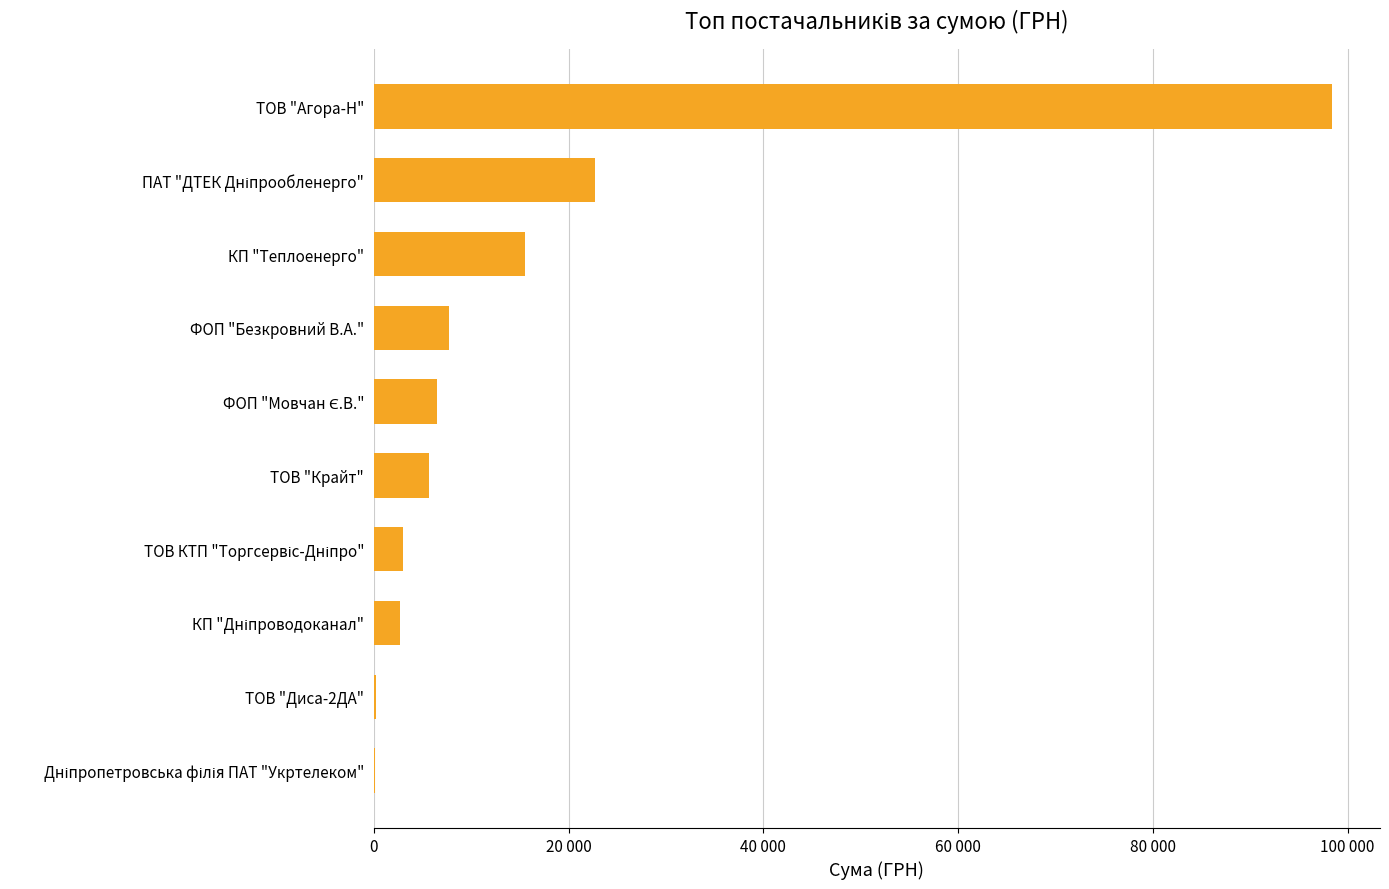

What is the smallest value displayed?

148.0